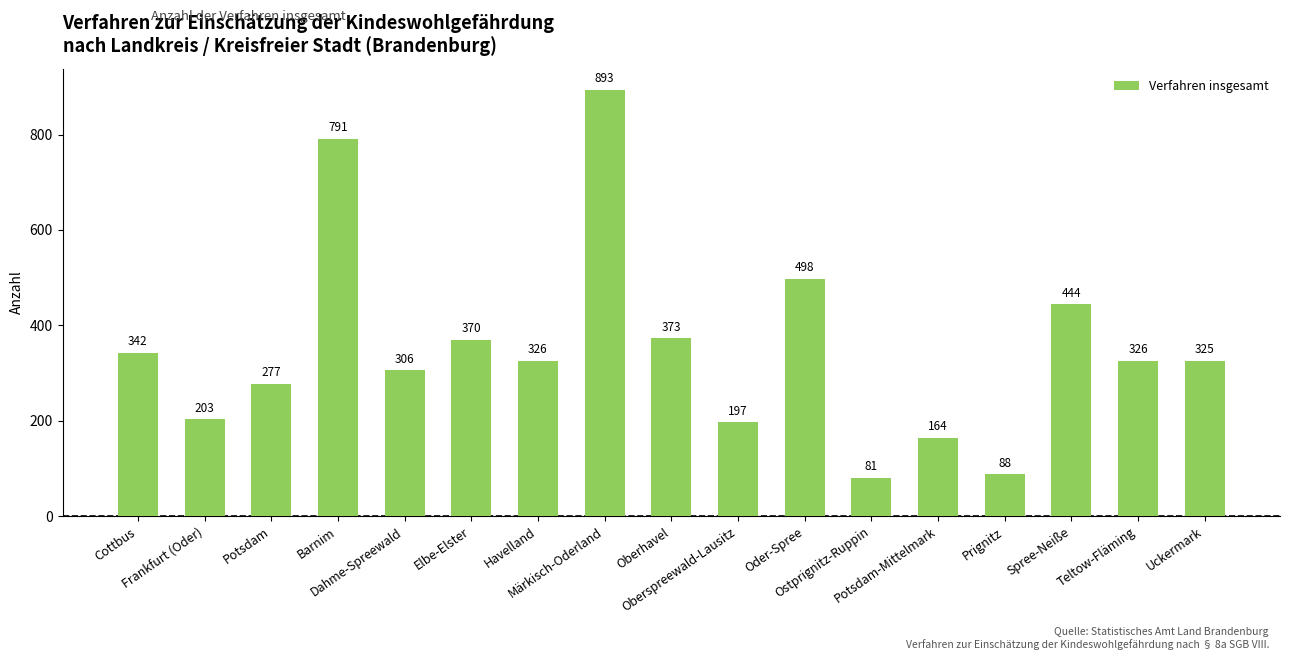

What is the value of the 10th bar from the left?

197